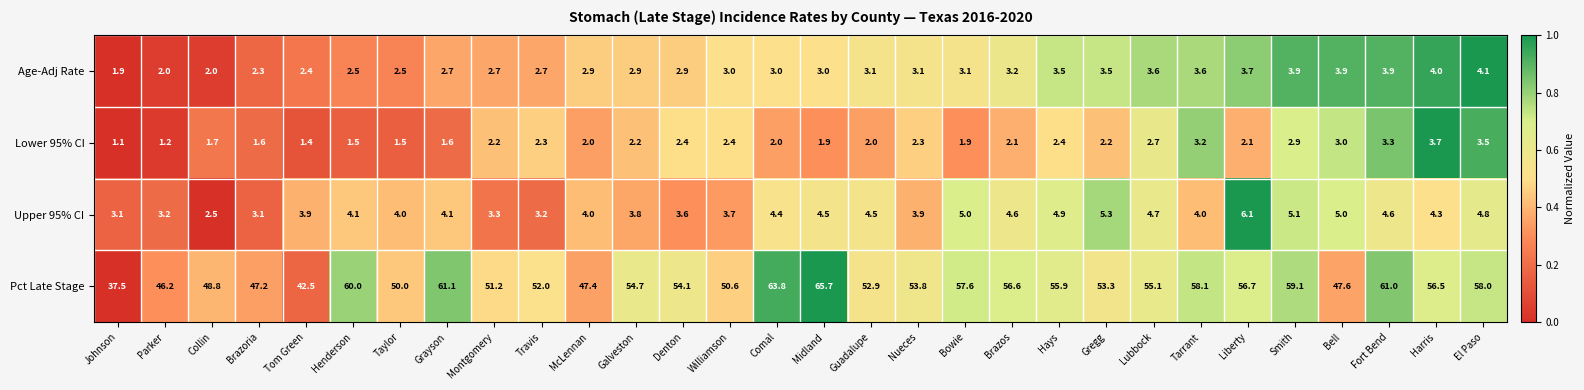

Rank the series at Tarrant from highest to lowest value.

Pct Late Stage, Upper 95% CI, Age-Adj Rate, Lower 95% CI